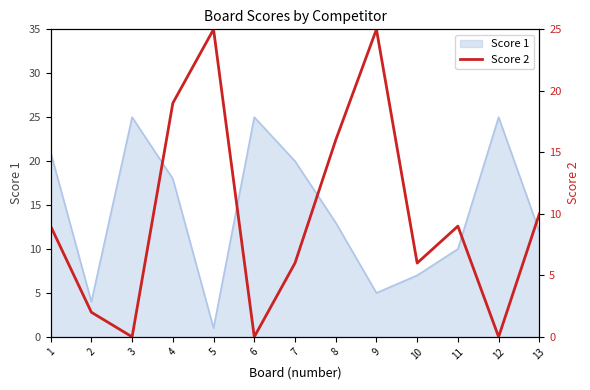

Where is the data nearest to the value 12?

13